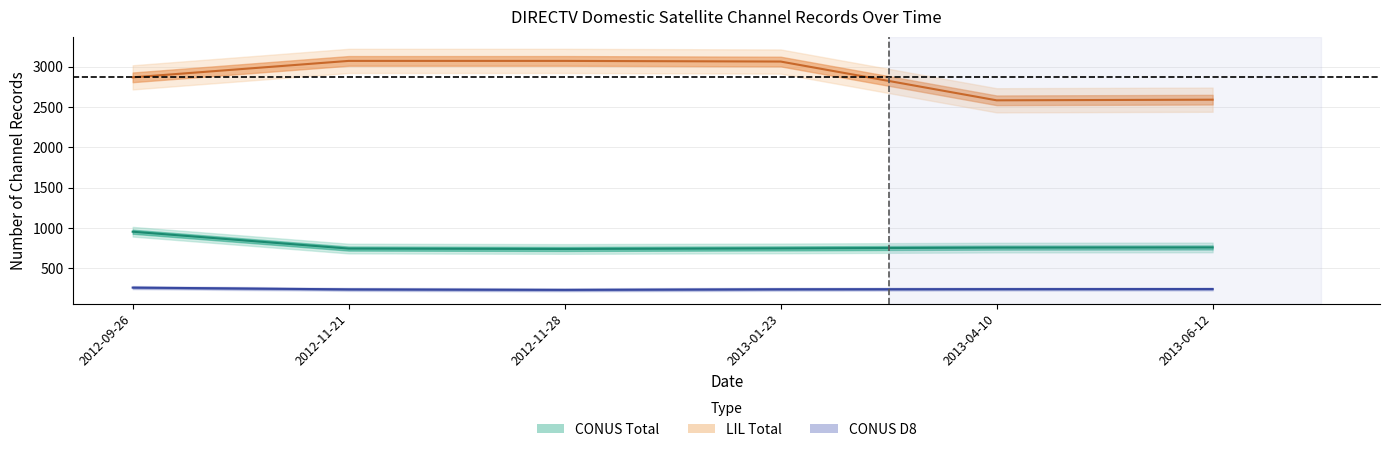

How many values in the CONUS Total series exceed 755?

2